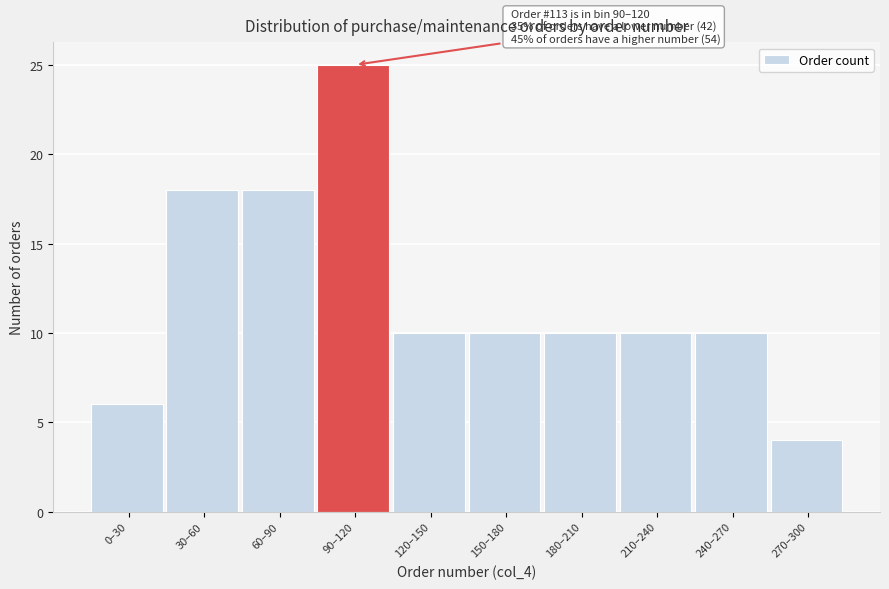

Reading left to right, extract all data points from this chart.

6	18	18	25	10	10	10	10	10	4